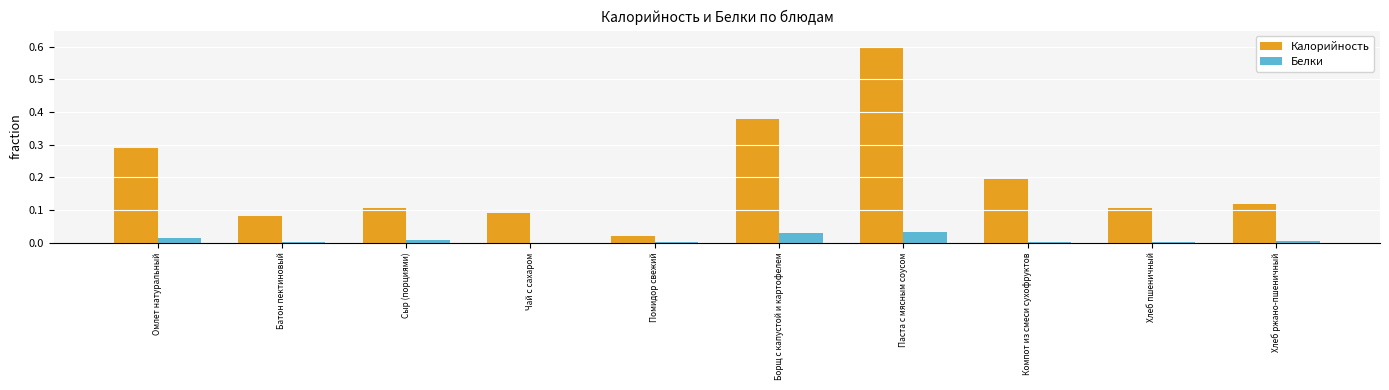

Is it true that Калорийность equals 0.2 at Борщ с капустой и картофелем?

False